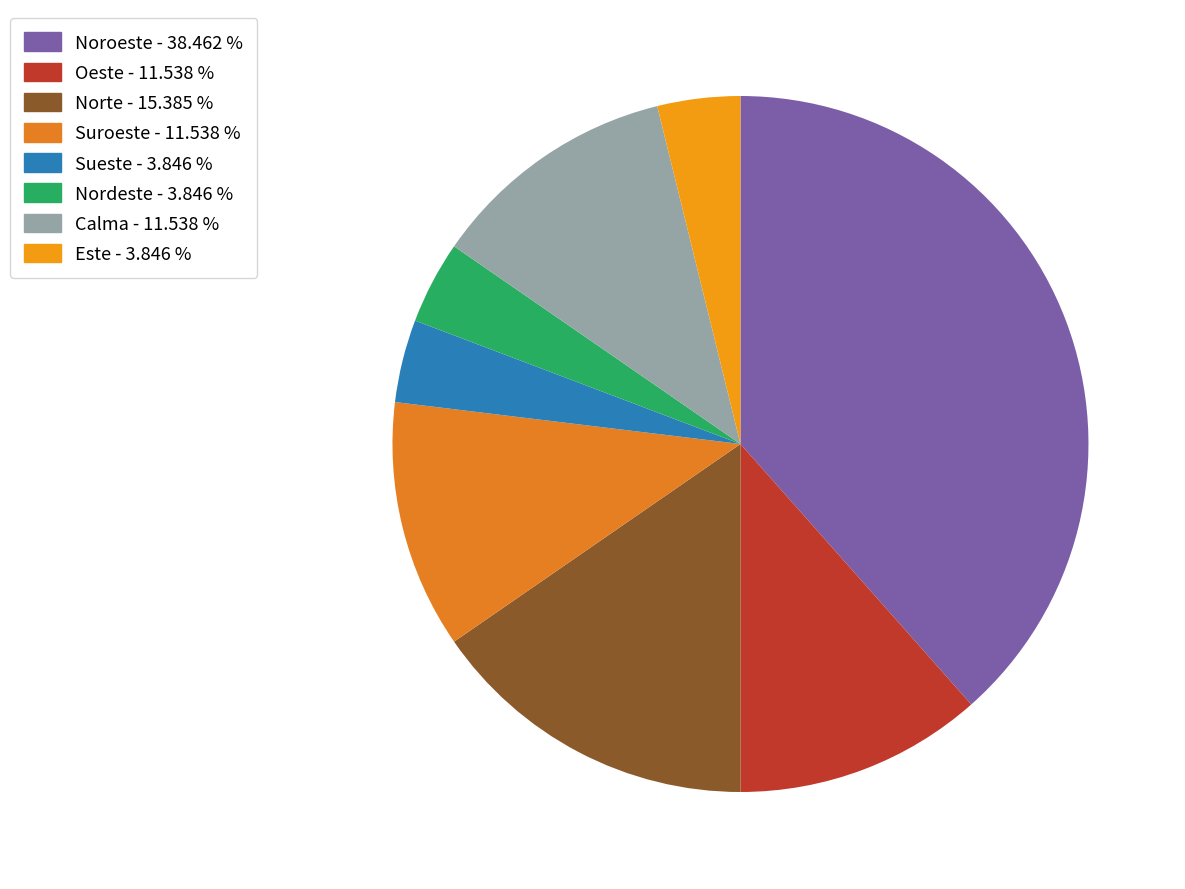

Combined, do Sueste and Nordeste account for over 50%?

No